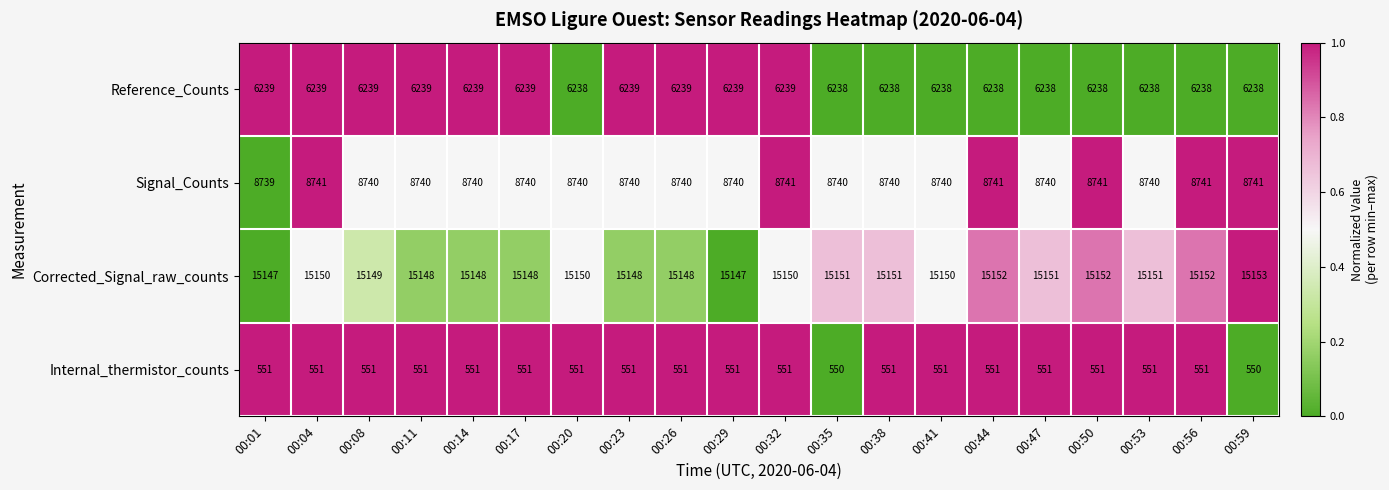

Which label corresponds to the largest value in the chart?

00:59